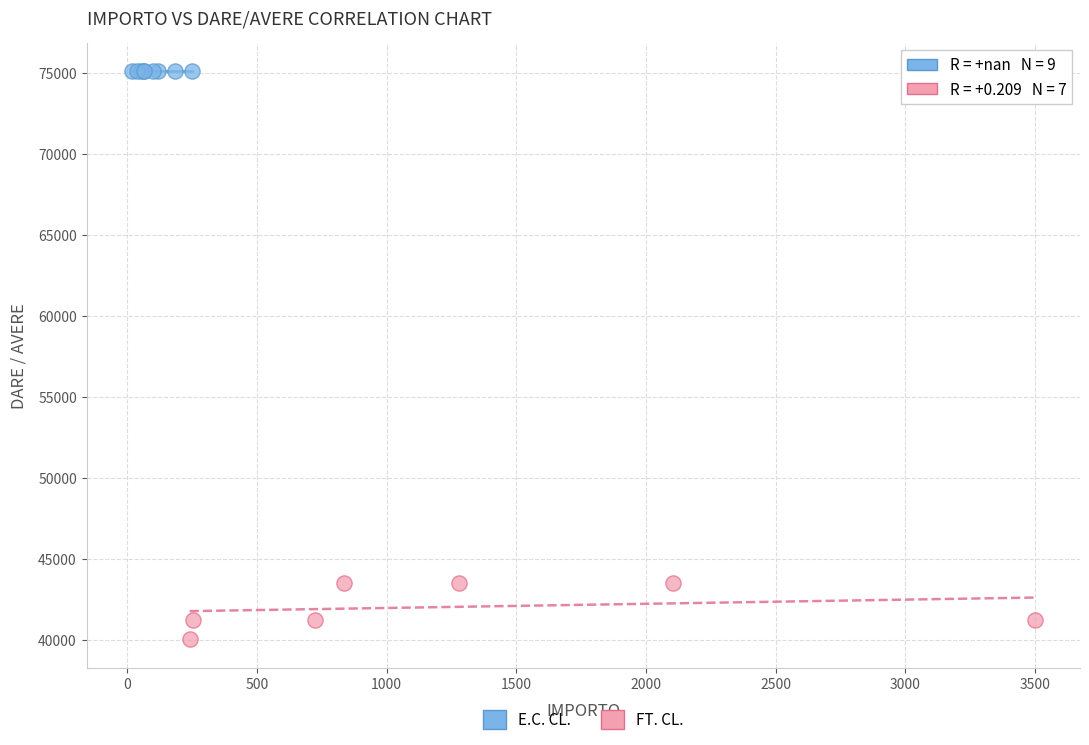

Which series contains the highest Y value?

E.C. CL.